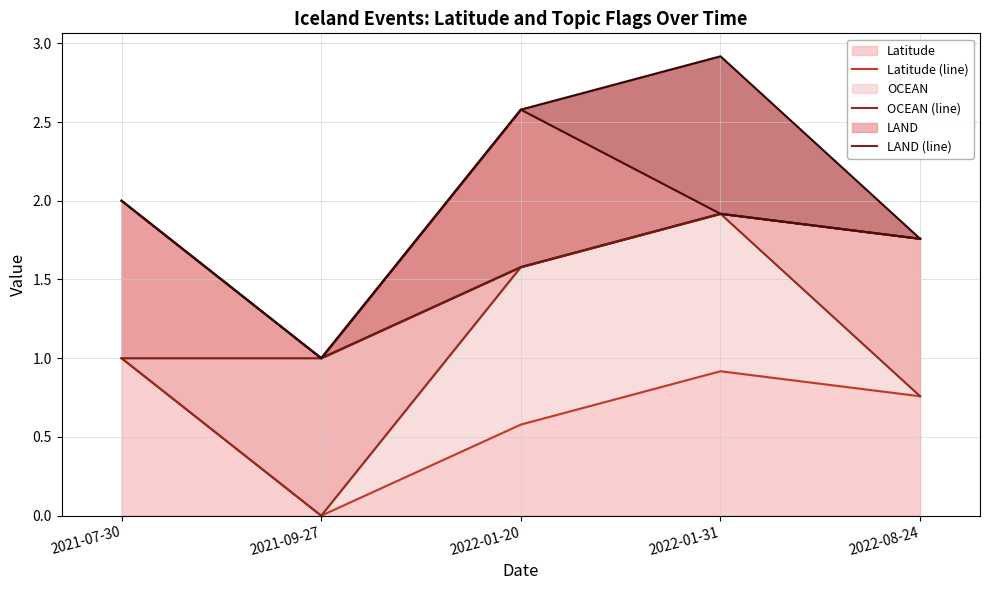

How many data points does each series have?

5